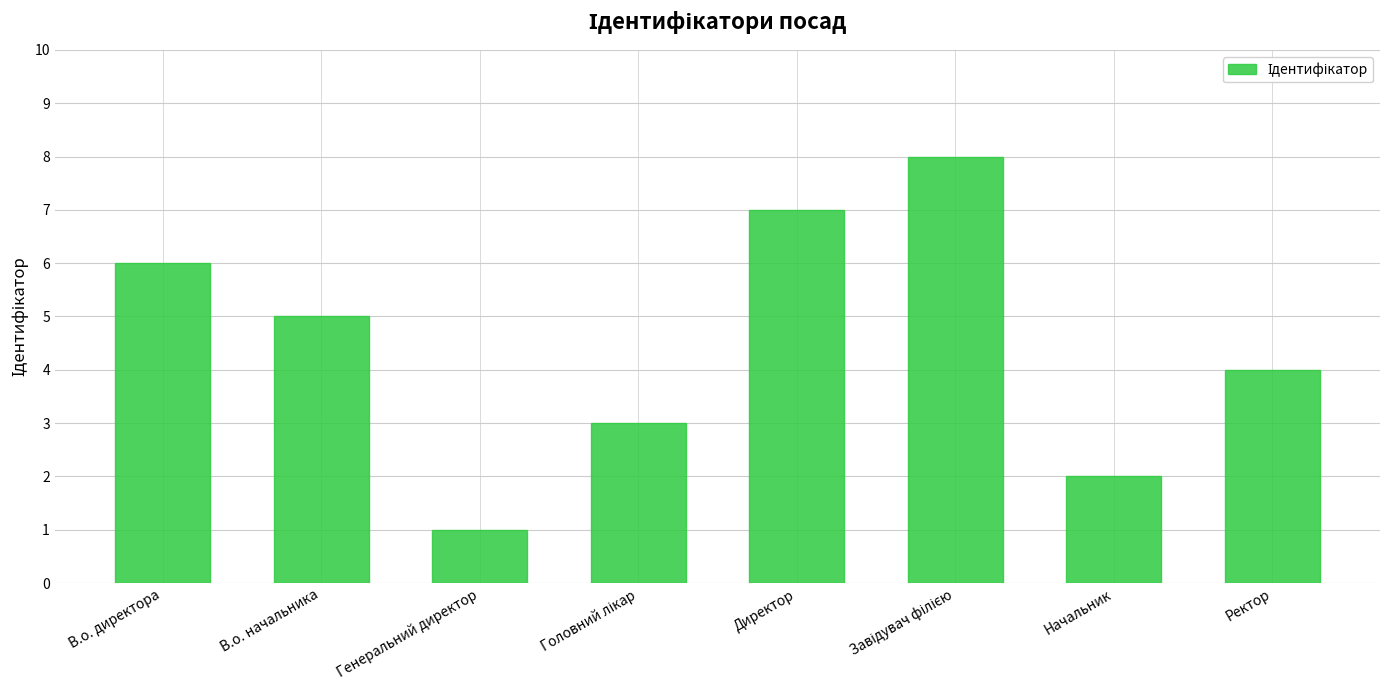

What is the difference between the maximum and minimum values?

7